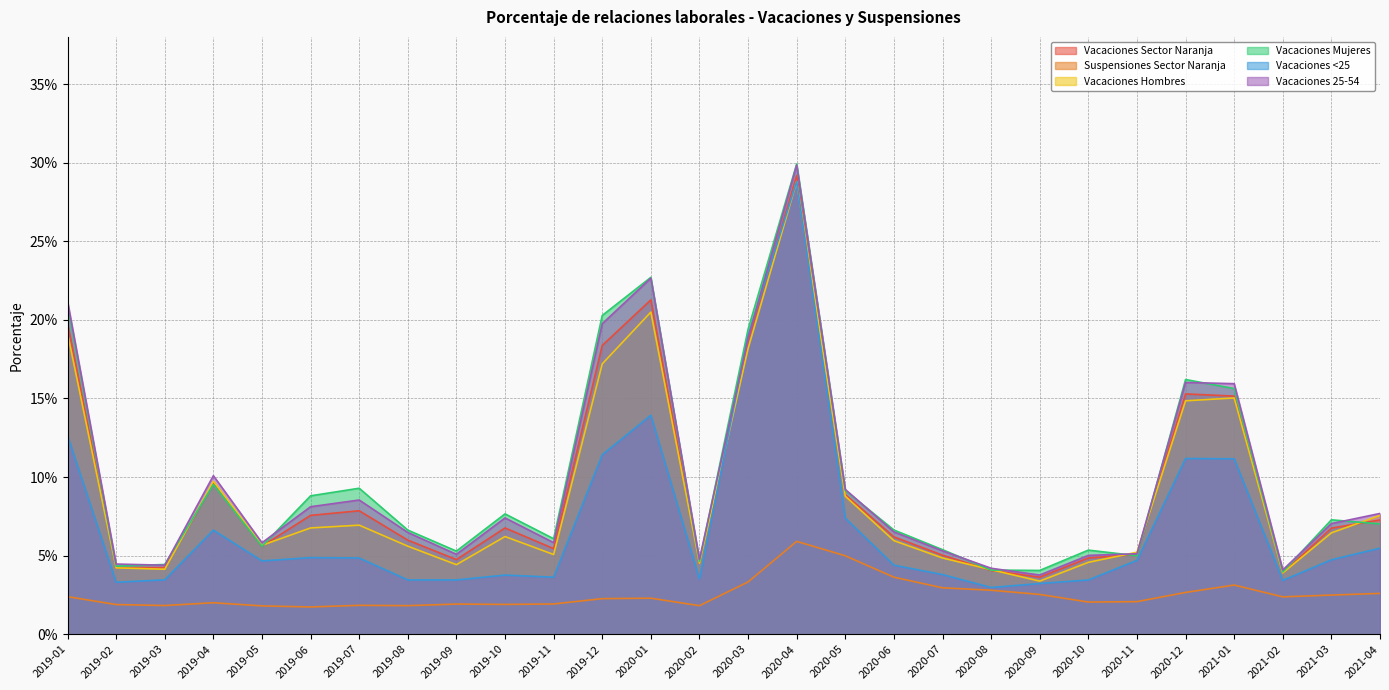

True or false: Suspensiones Sector Naranja has a value of 0.0 at 2020-08.

False